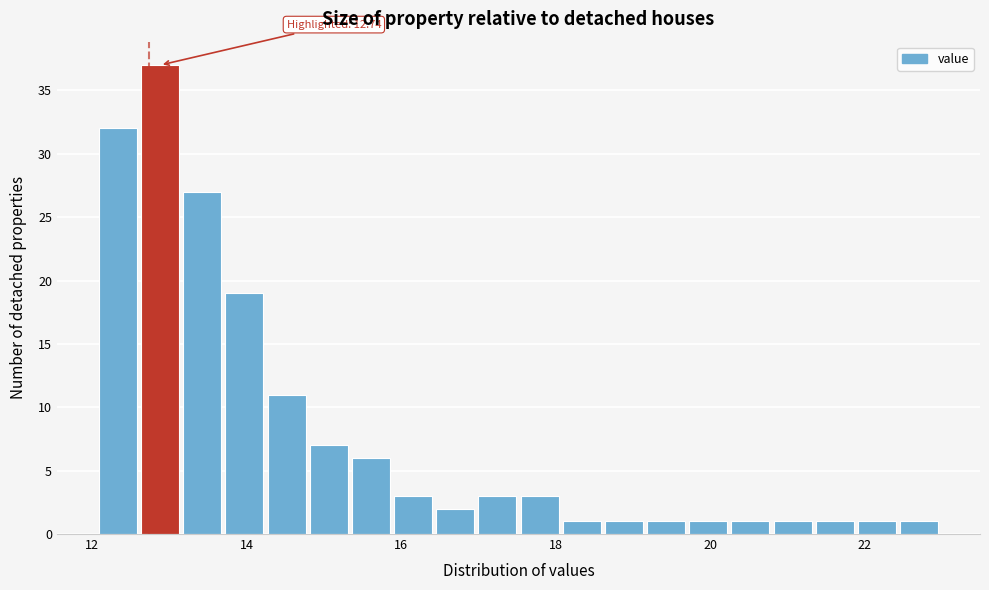

Around what value on the x-axis is the tallest bar? Give the approximate position of its centre, as read against the axis.

12.8